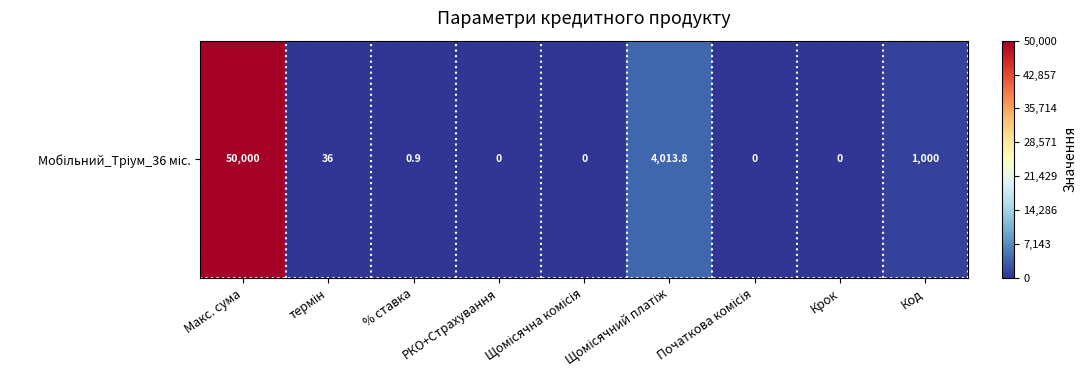

List the labels in order of value, smallest first.

РКО+Страхування, Щомісячна комісія, Початкова комісія, Крок, % ставка, термін, Код, Щомісячний платіж, Макс. сума